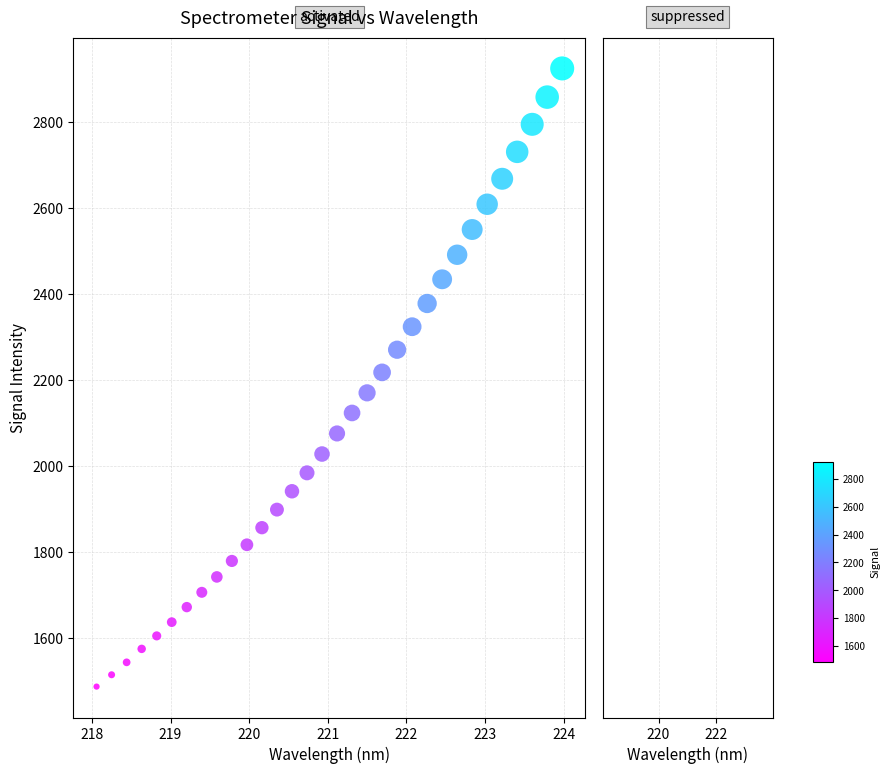

What is the range of Y values (max minus min)?

1438.6